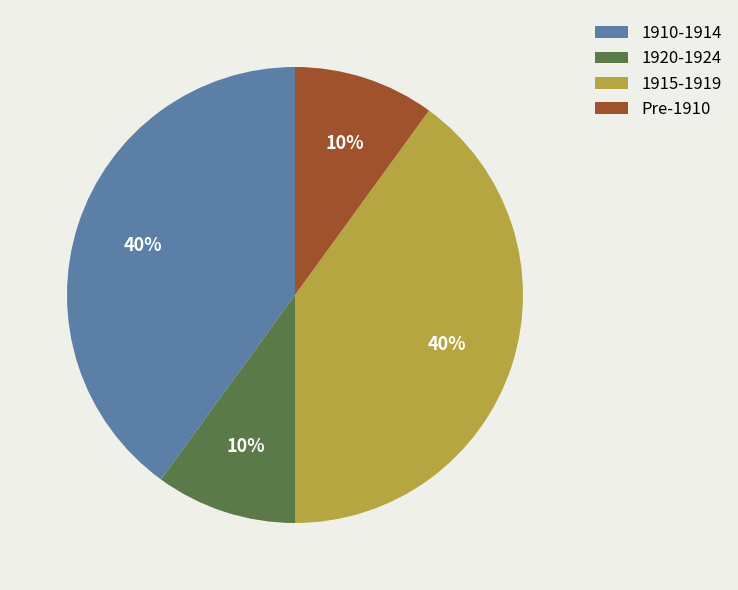

Combined, do 1915-1919 and 1910-1914 account for over 50%?

Yes